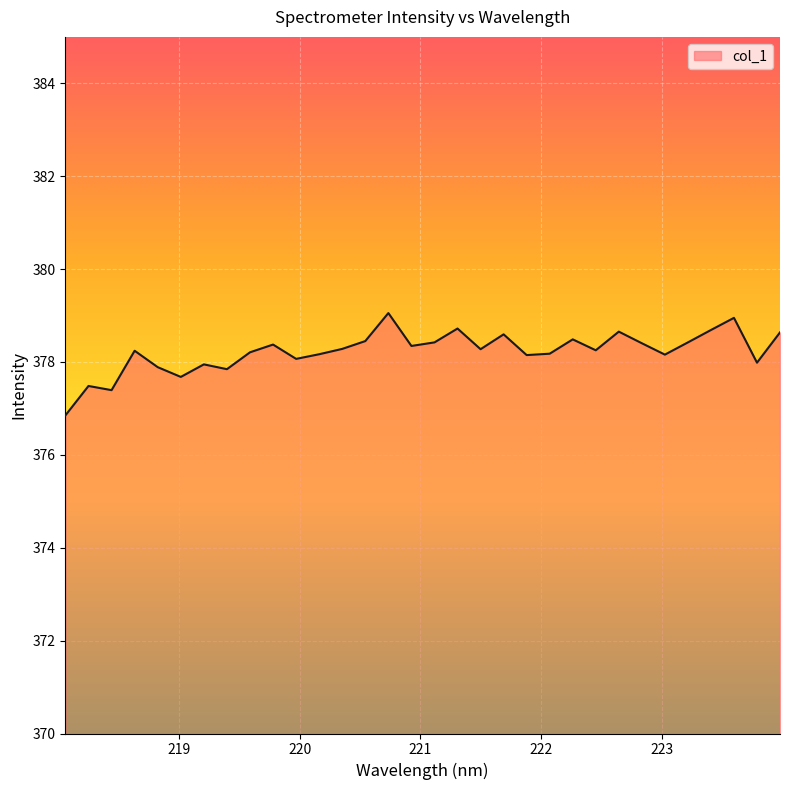

What is the minimum value shown in the chart?

376.9